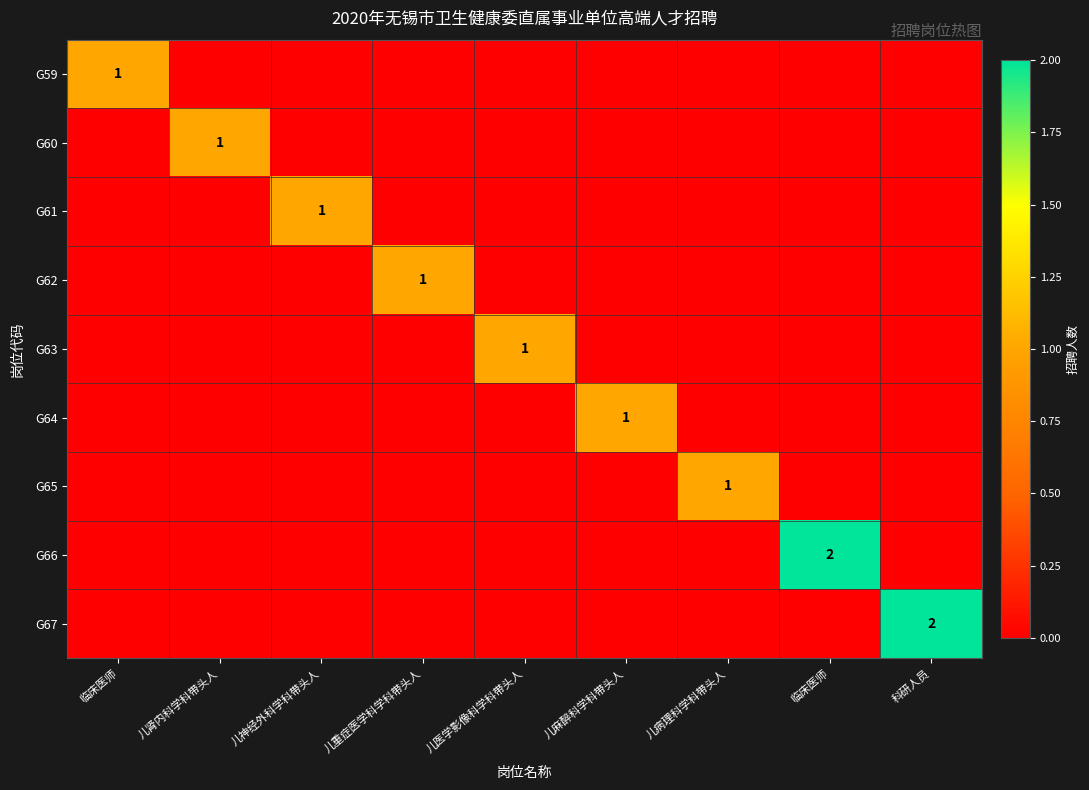

Which series has the widest spread of values?

G66